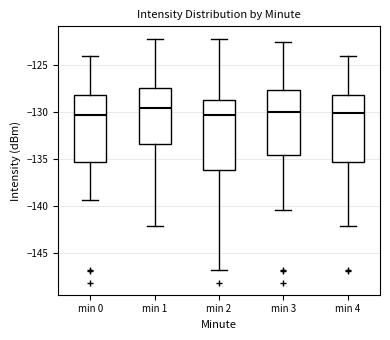

Reading left to right, read every box against the y-axis: the position of its median line, the range the box covers, and the ends of its whiskers. The values are not printed on the chart, so give them approximately, as read against the axis.

min 0: median -130.5, box -135.5 to -128.0, whiskers -139.5 to -124.0
min 1: median -129.5, box -133.5 to -127.5, whiskers -142.0 to -122.0
min 2: median -130.5, box -136.0 to -128.5, whiskers -147.0 to -122.0
min 3: median -130.0, box -134.5 to -127.5, whiskers -140.5 to -122.5
min 4: median -130.0, box -135.5 to -128.0, whiskers -142.0 to -124.0